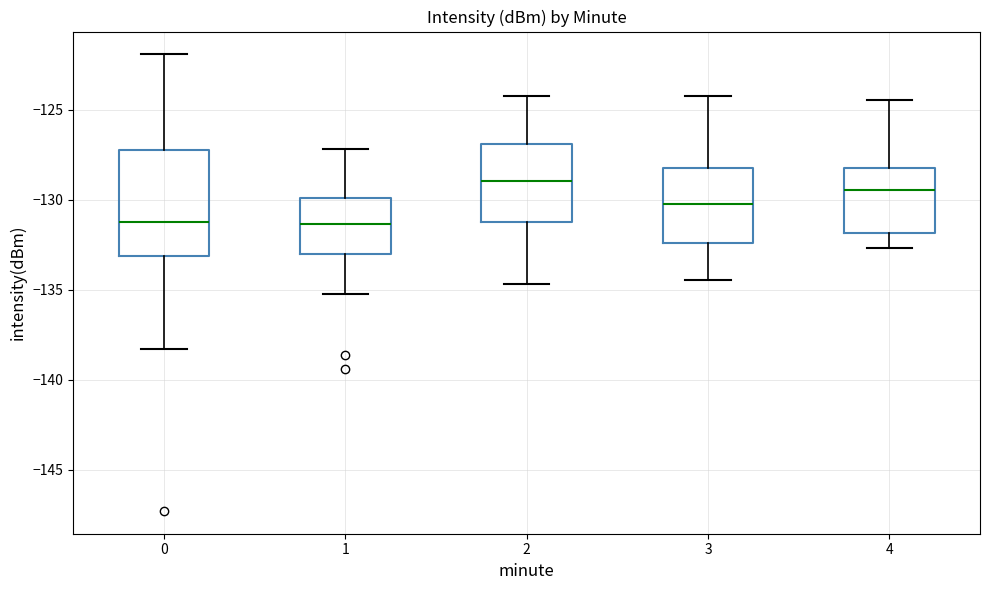

Which box's median line is the highest?

2